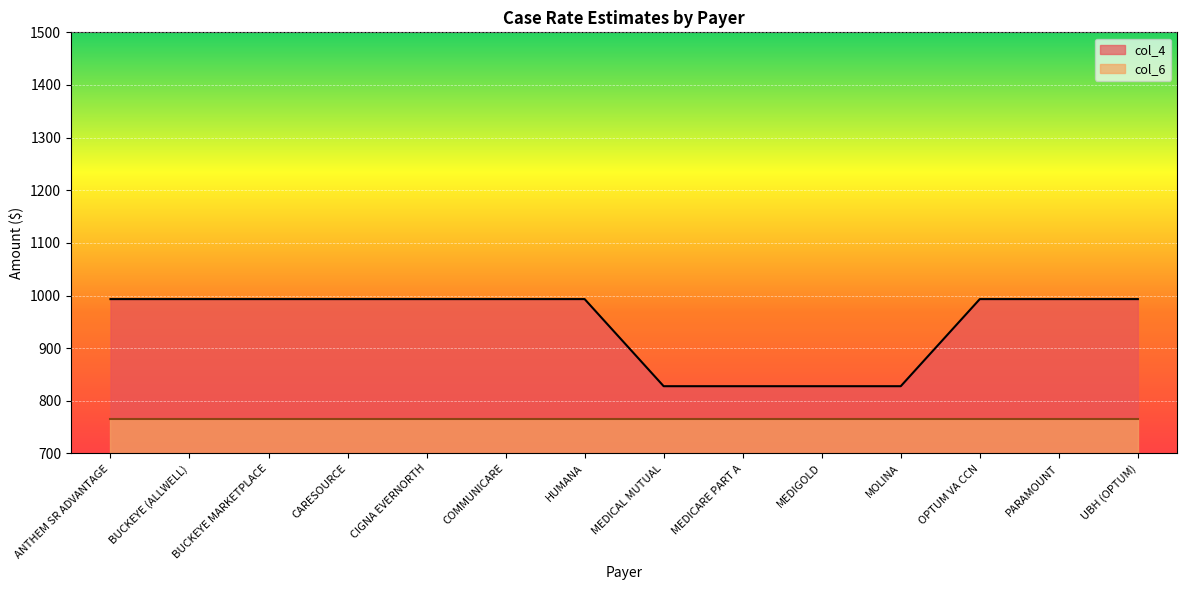

Rank the categories by value from highest to lowest.

ANTHEM SR ADVANTAGE, BUCKEYE (ALLWELL), BUCKEYE MARKETPLACE, CARESOURCE, CIGNA EVERNORTH, COMMUNICARE, HUMANA, OPTUM VA CCN, PARAMOUNT, UBH (OPTUM), MEDICAL MUTUAL, MEDICARE PART A, MEDIGOLD, MOLINA